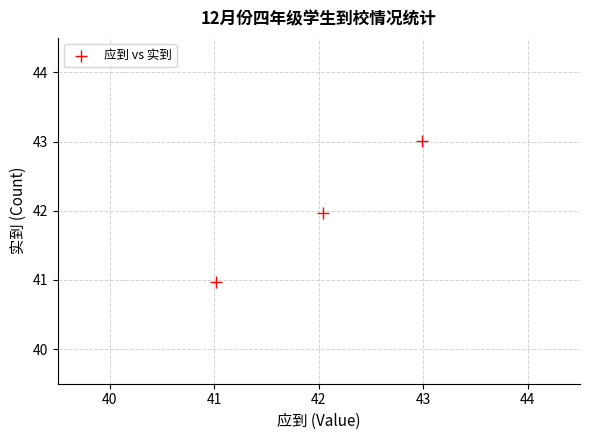

What is the average X value?

42.0